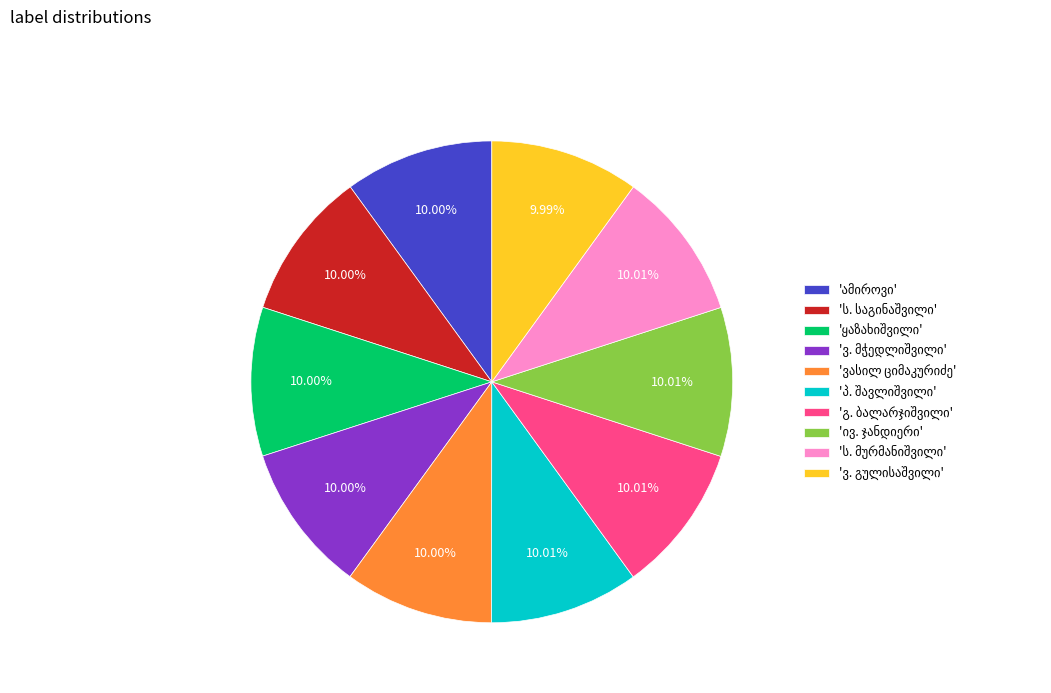

Does any single category account for the majority?

No